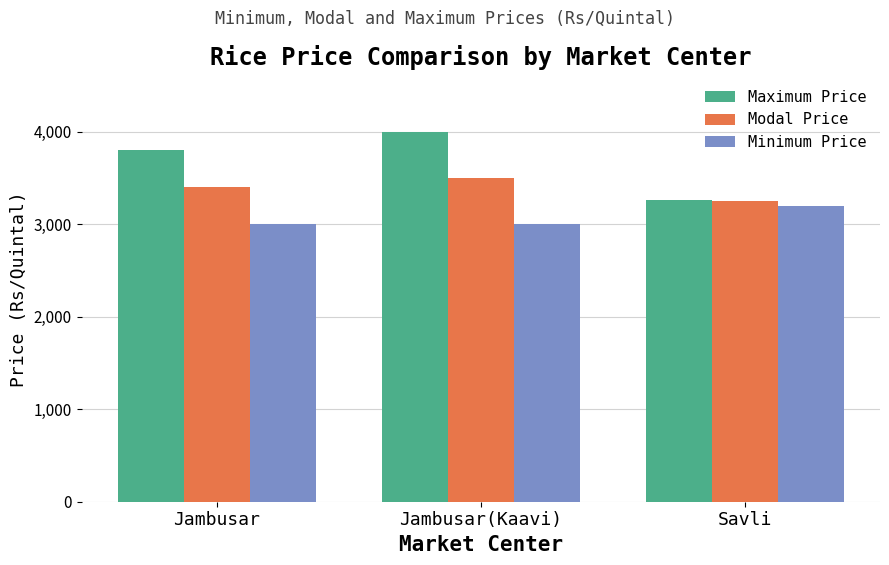

Which series has the widest spread of values?

Maximum Price